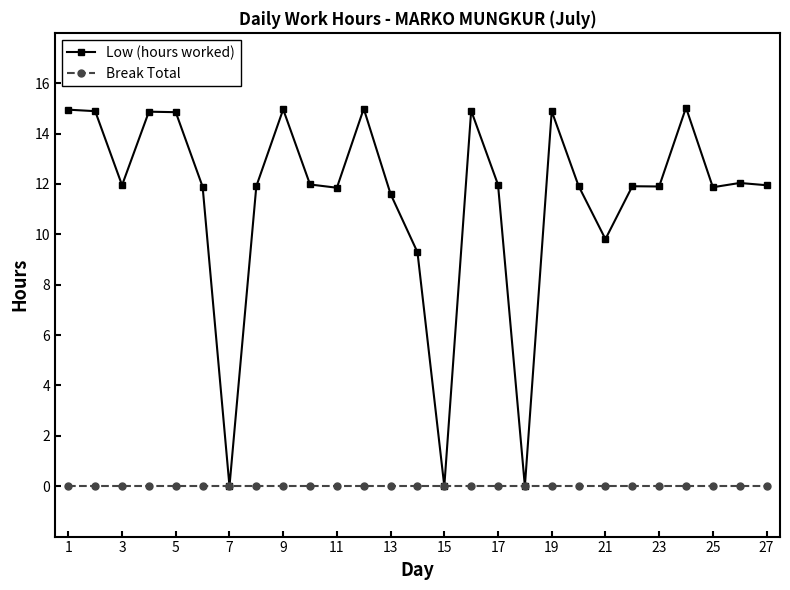

At how many categories does at least one series exceed 11?

22